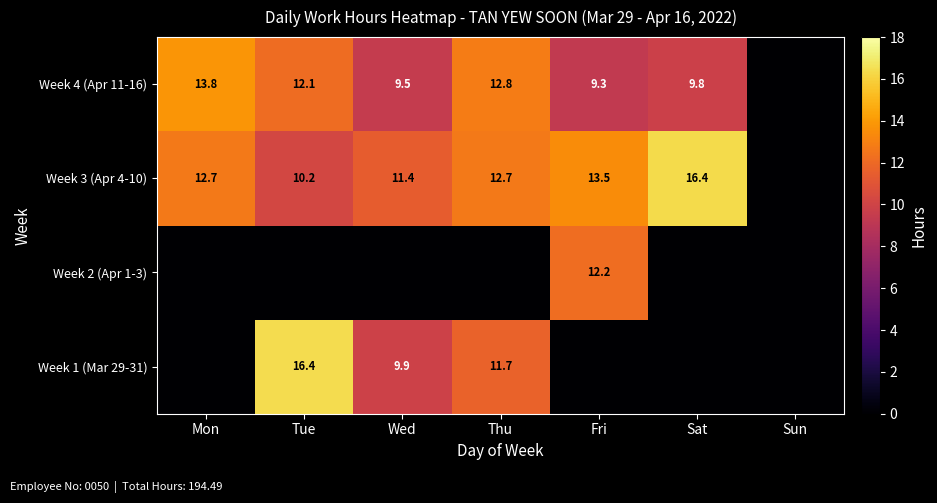

Is it true that Week 4 (Apr 11-16) equals 12.1 at Tue?

True